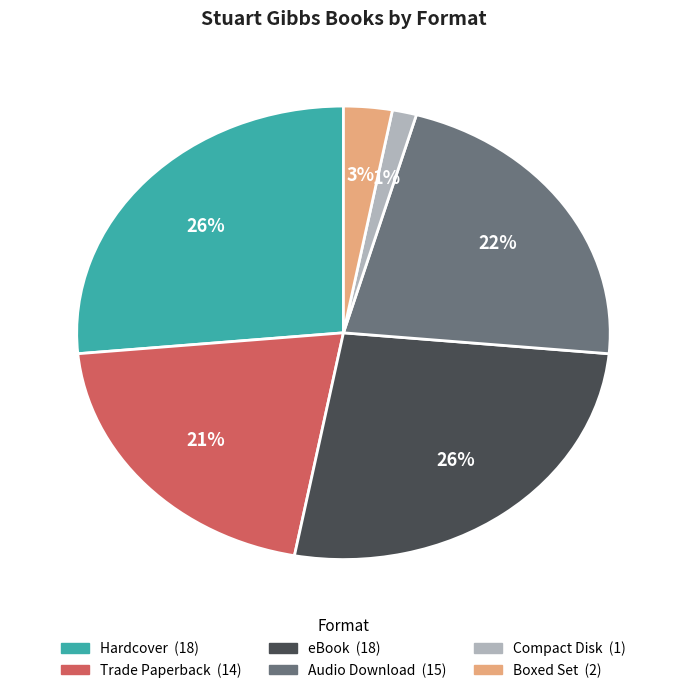

Do Boxed Set and eBook together represent more than half of the pie?

No